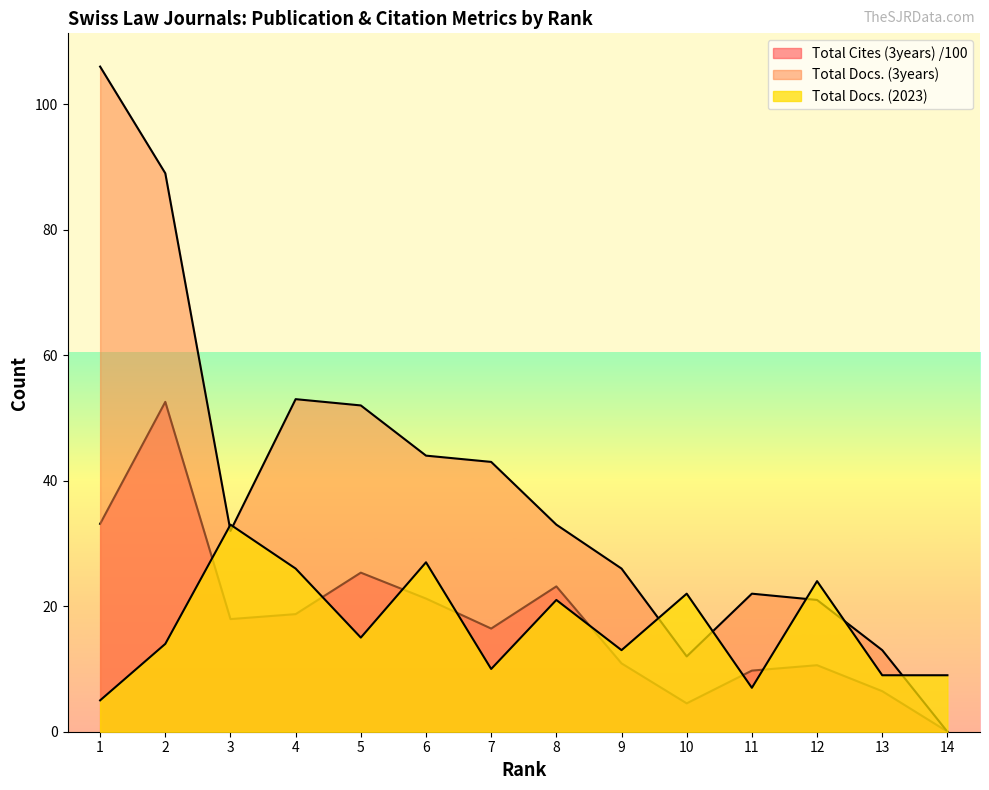

True or false: Total Cites (3years) has a value of 21.2 at 6.

True